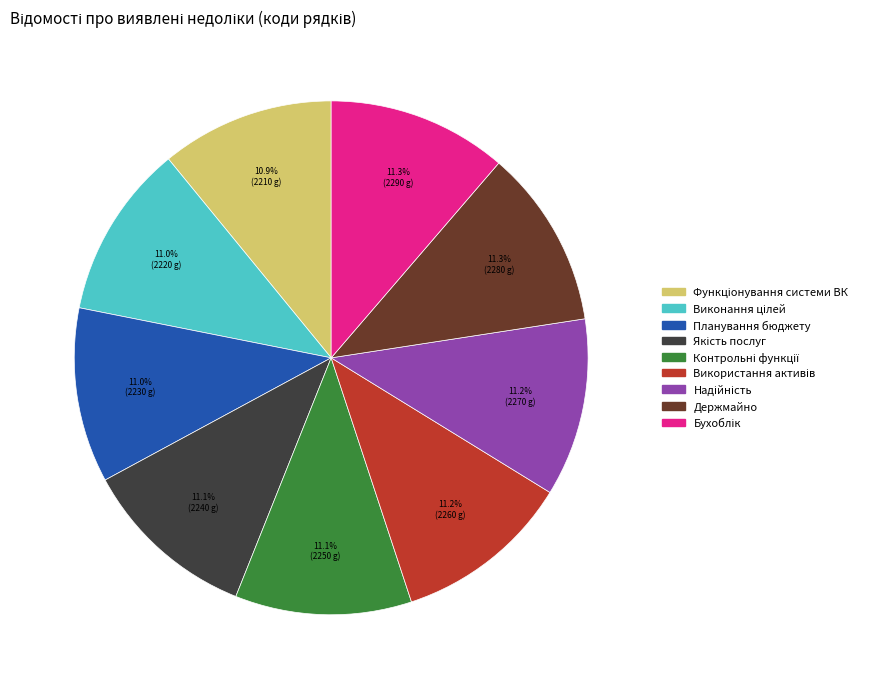

Is there a majority slice in this chart?

No